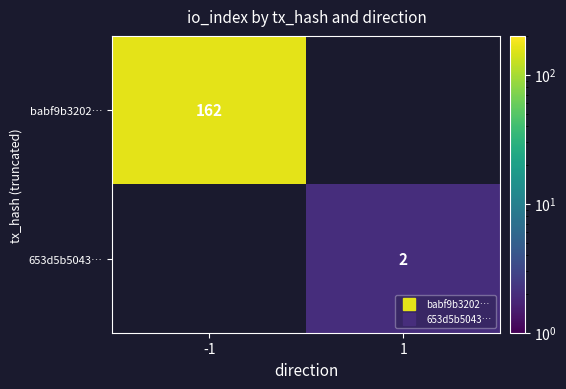

What is the approximate value of 653d5b5043… at 1?

2.0